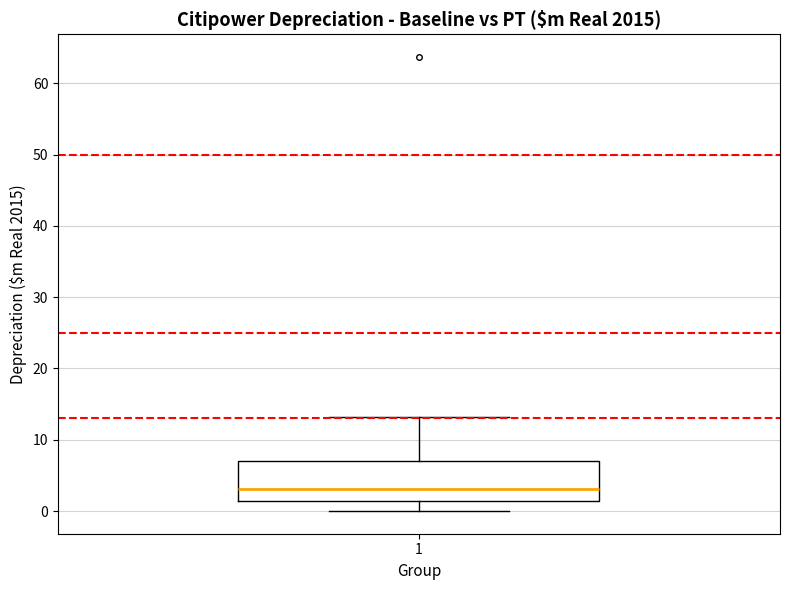

Transcribe this box plot: give where the median line is, the range the box spans, and where the two whiskers end, as read against the y-axis. The values are not printed on the chart, so give them approximately, as read against the axis.

median 3, box 1 to 7, whiskers 0 to 13